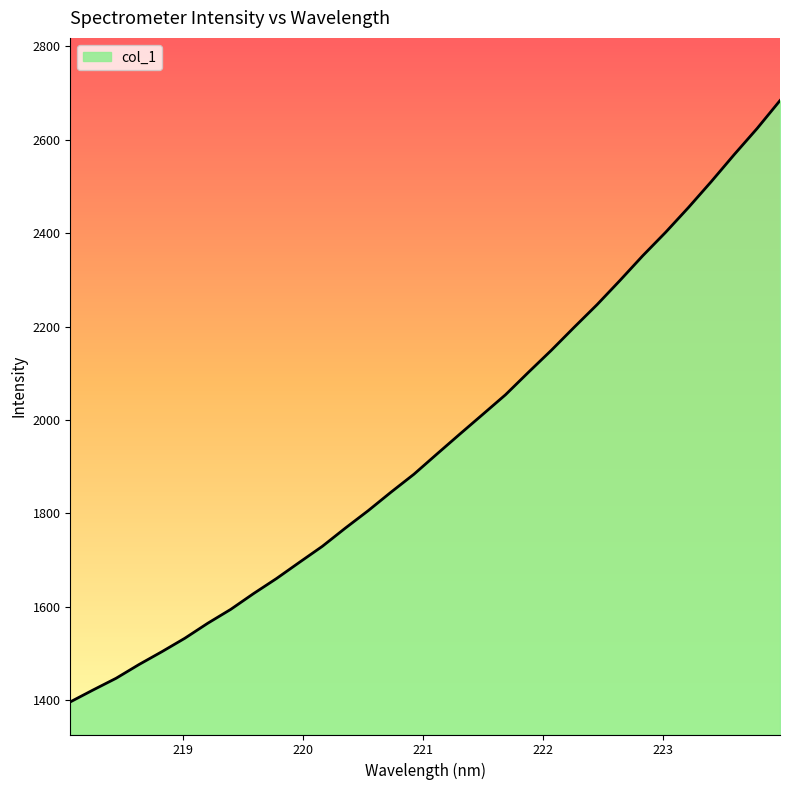

What is the difference between the maximum and minimum values?

1287.7